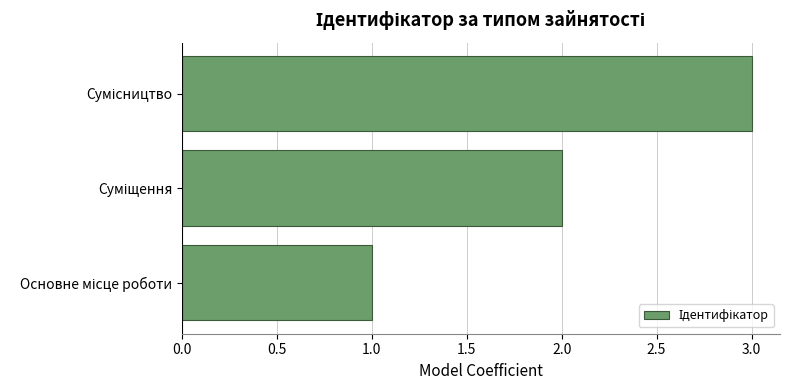

What is the maximum value shown in the chart?

3